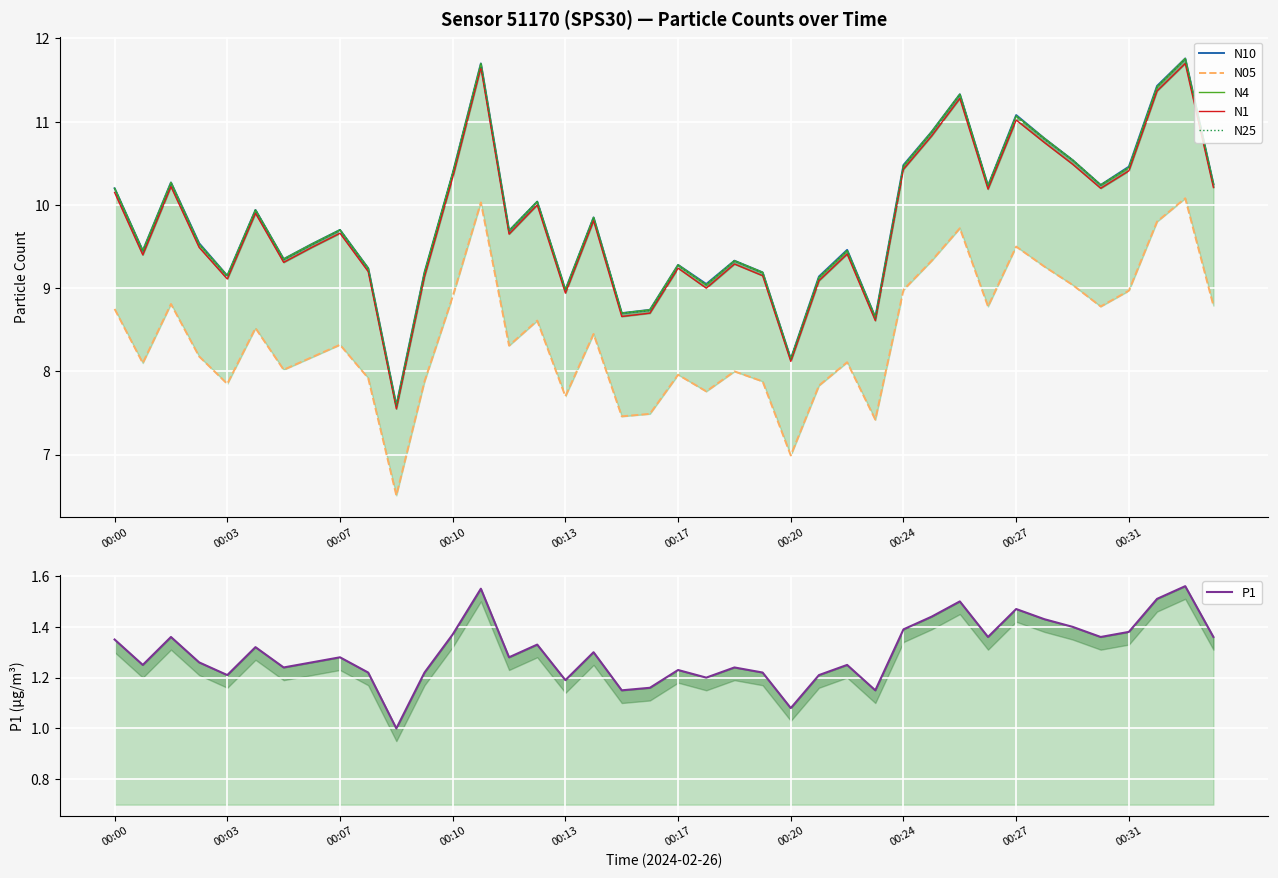

Is it true that N25 equals 9.3 at 00:17?

True